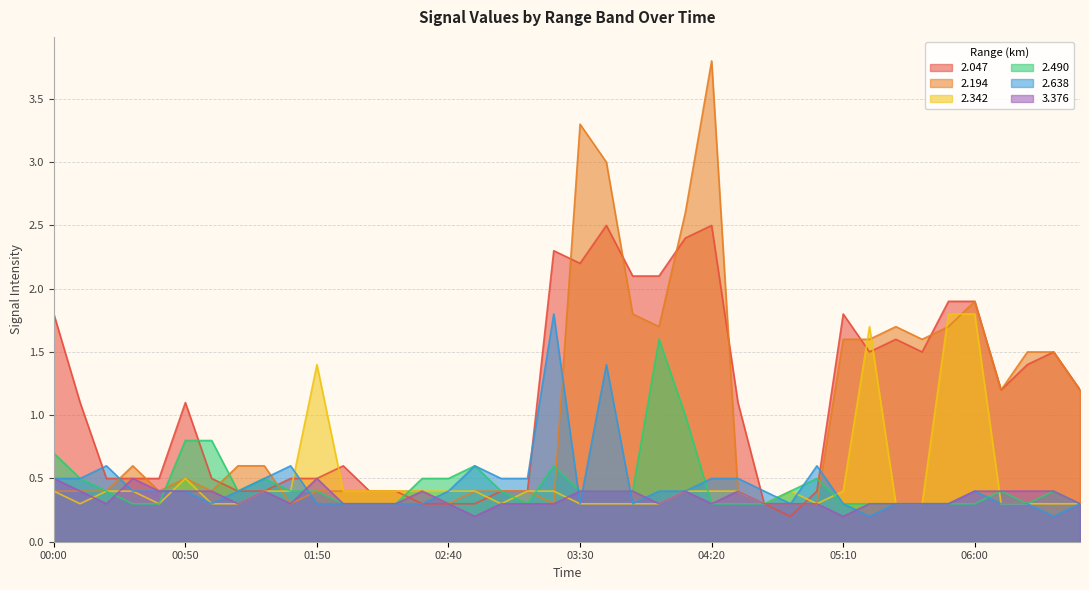

True or false:   2.194 has a value of 0.8 at 06:10.

False